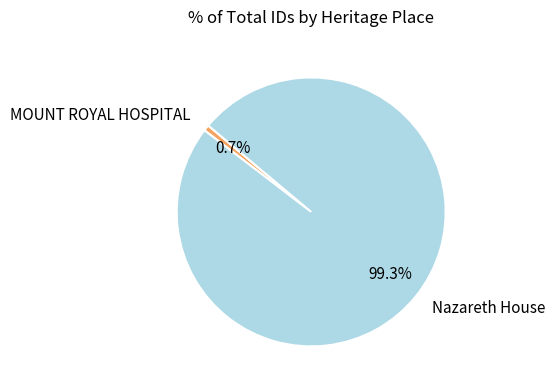

How many segments does this pie chart have?

2